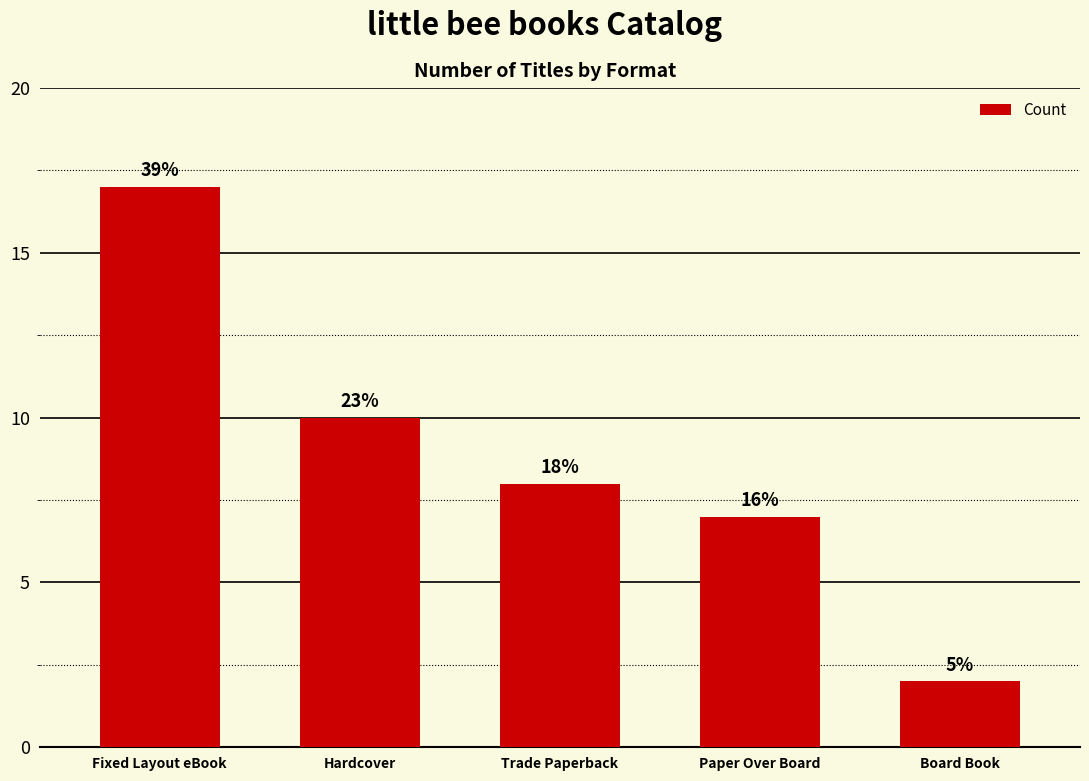

How many bars are there in total?

5